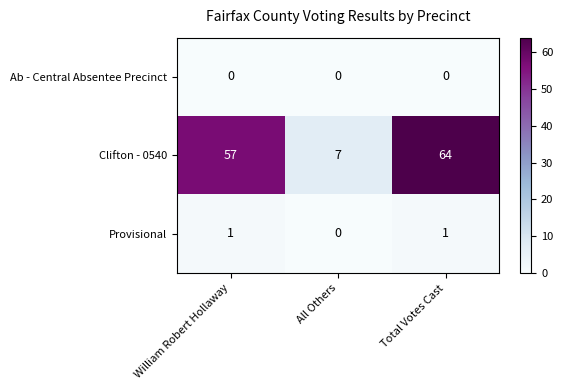

Is it true that Clifton - 0540 equals 24 at William Robert Hollaway?

False